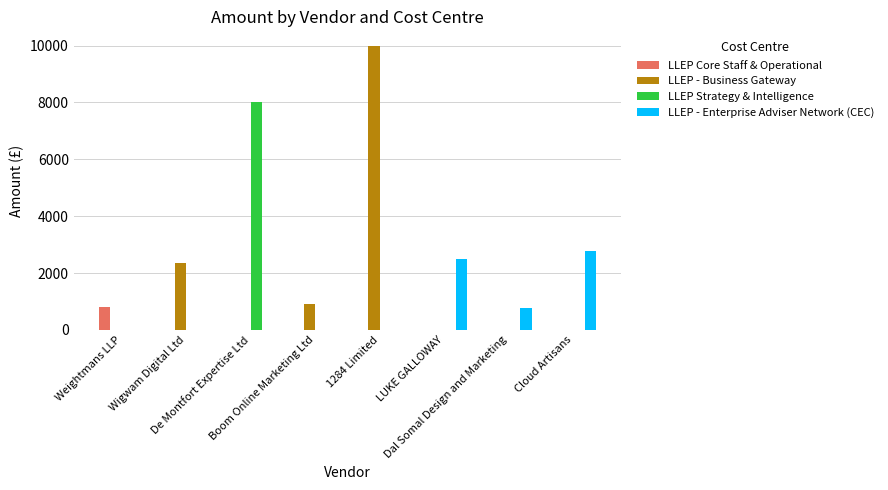

The value of LLEP Strategy & Intelligence at Cloud Artisans is 0.0. True or false?

True